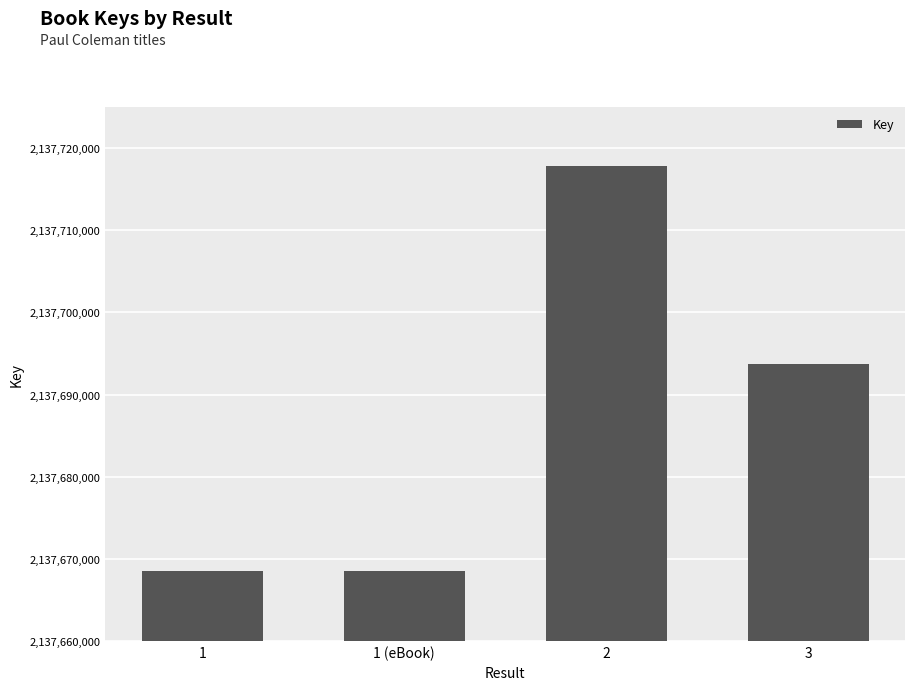

Reading left to right, list all the values displayed in this chart.

1=2137668475	1 (eBook)=2137668475	2=2137717879	3=2137693766